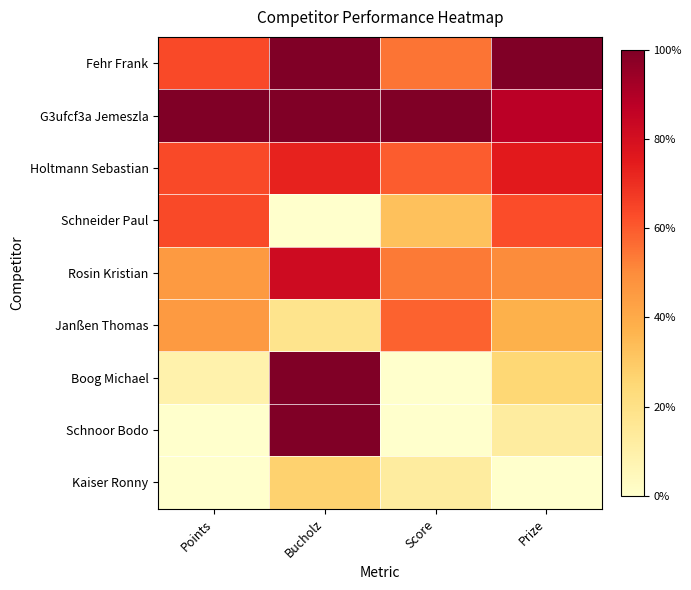

Between Prize and Points, which is larger?

Prize